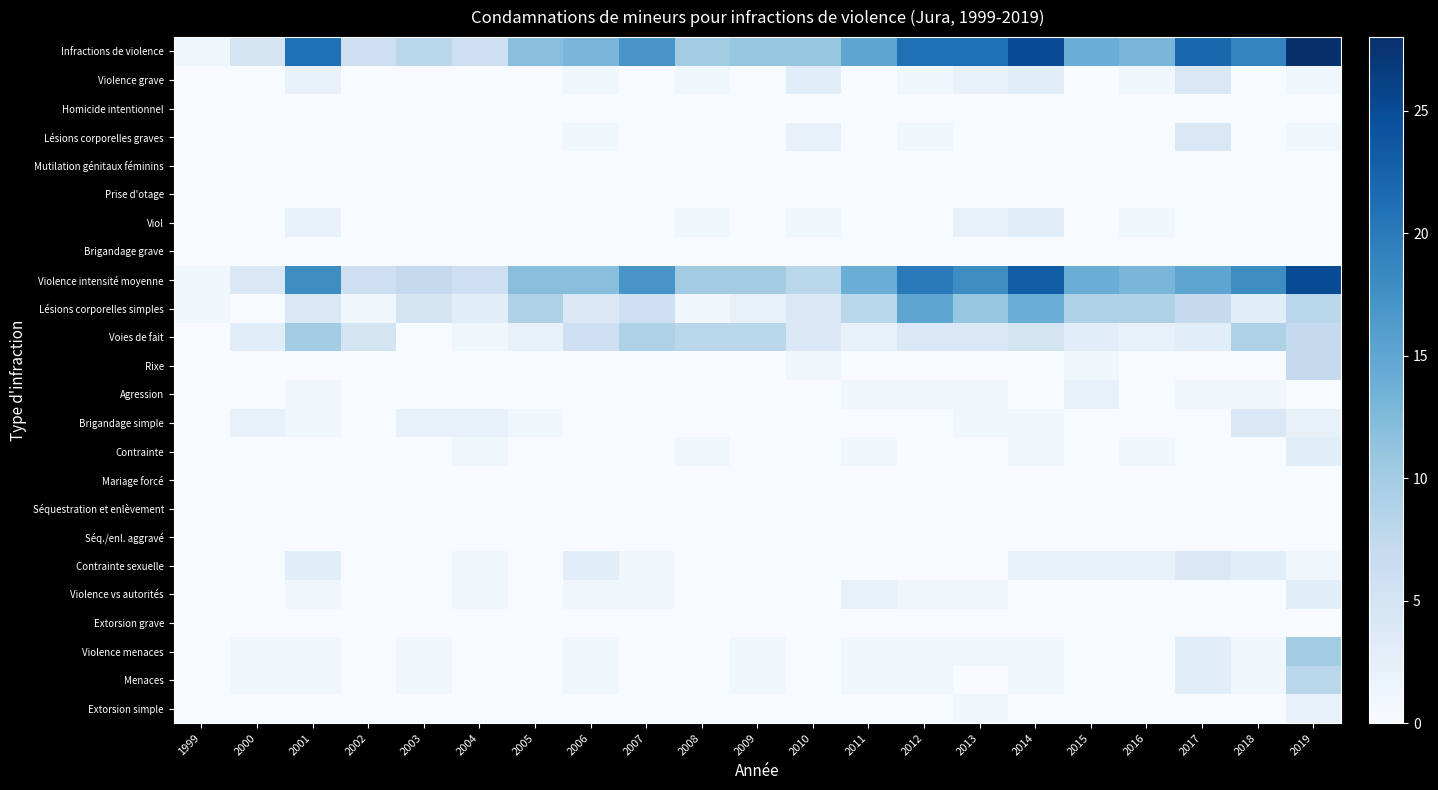

Rank the series at 2014 from highest to lowest value.

Infractions de violence, Violence intensité moyenne, Lésions corporelles simples, Voies de fait, Violence grave, Viol, Contrainte sexuelle, Brigandage simple, Contrainte, Violence menaces, Menaces, Homicide intentionnel, Lésions corporelles graves, Mutilation génitaux féminins, Prise d'otage, Brigandage grave, Rixe, Agression, Mariage forcé, Séquestration et enlèvement, Séq./enl. aggravé, Violence vs autorités, Extorsion grave, Extorsion simple